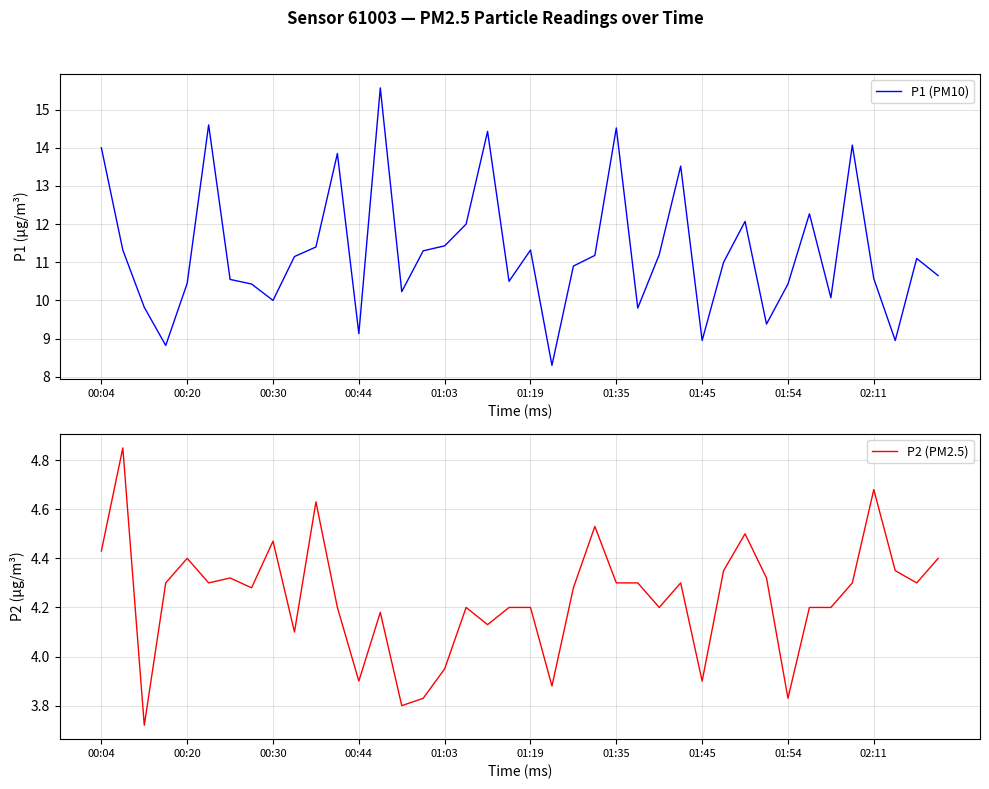

True or false: P2 (PM2.5) and P1 (PM10) intersect in this chart.

False